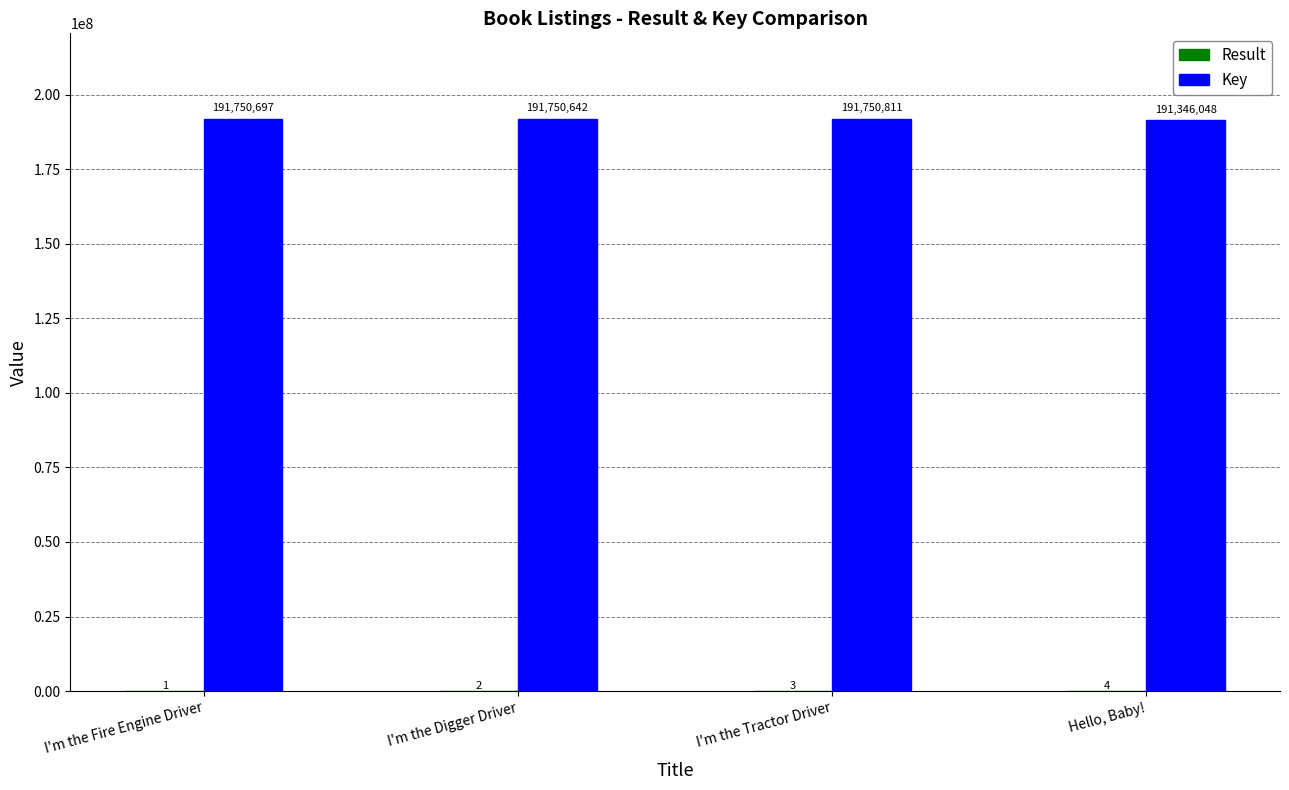

What is the maximum value shown in the chart?

191750811